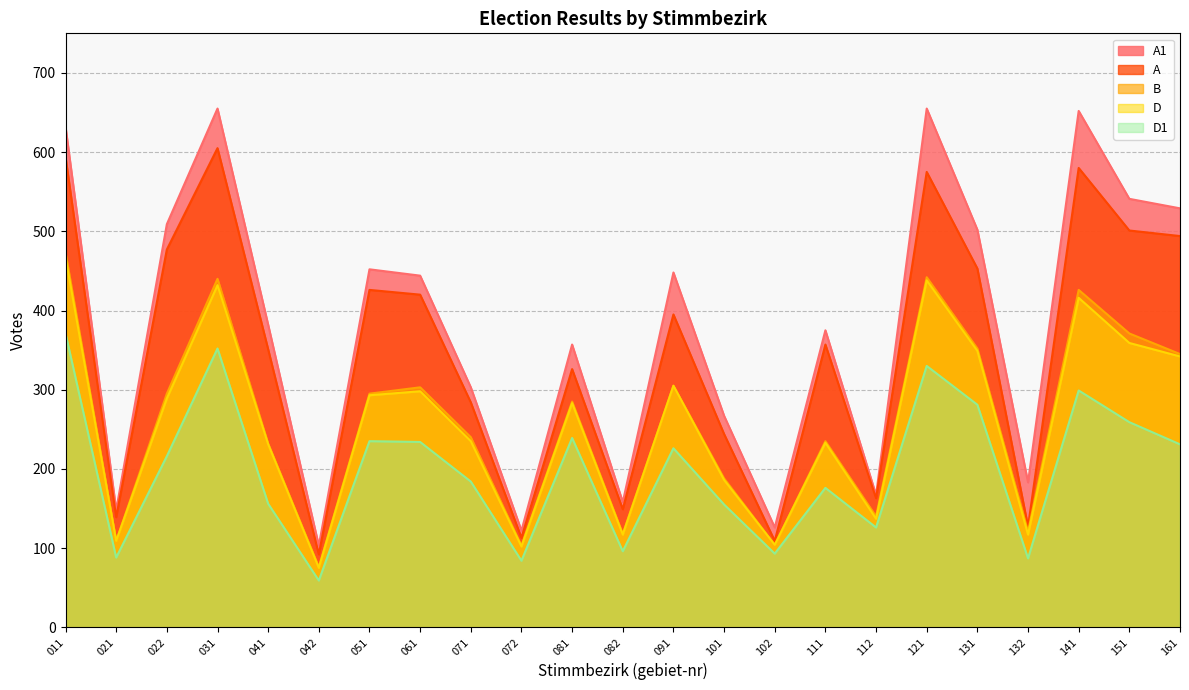

Rank the series at 132 from lowest to highest value.

D1, D, B, A1, A